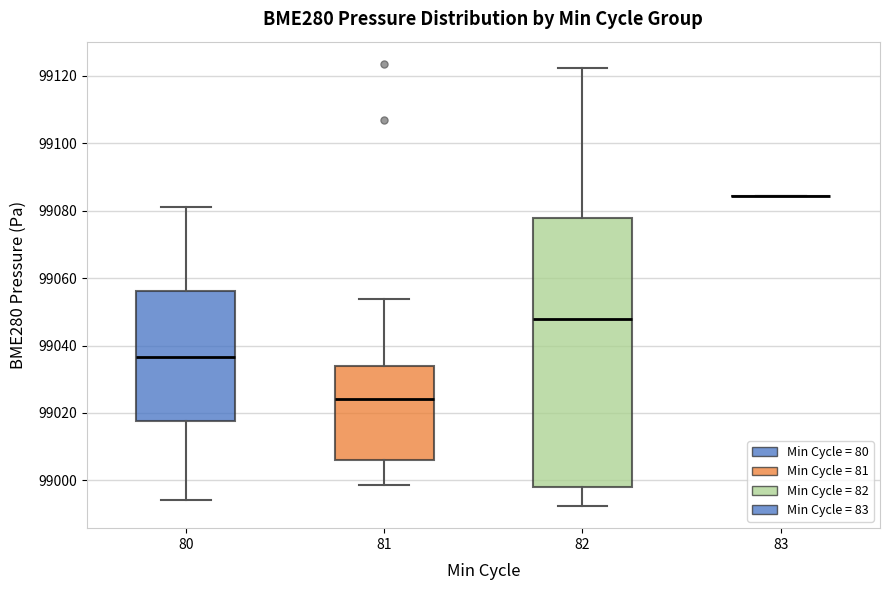

Where is the upper edge of the box at x = 82 on the y-axis? The values are not printed on the chart, so give them approximately, as read against the axis.

99078